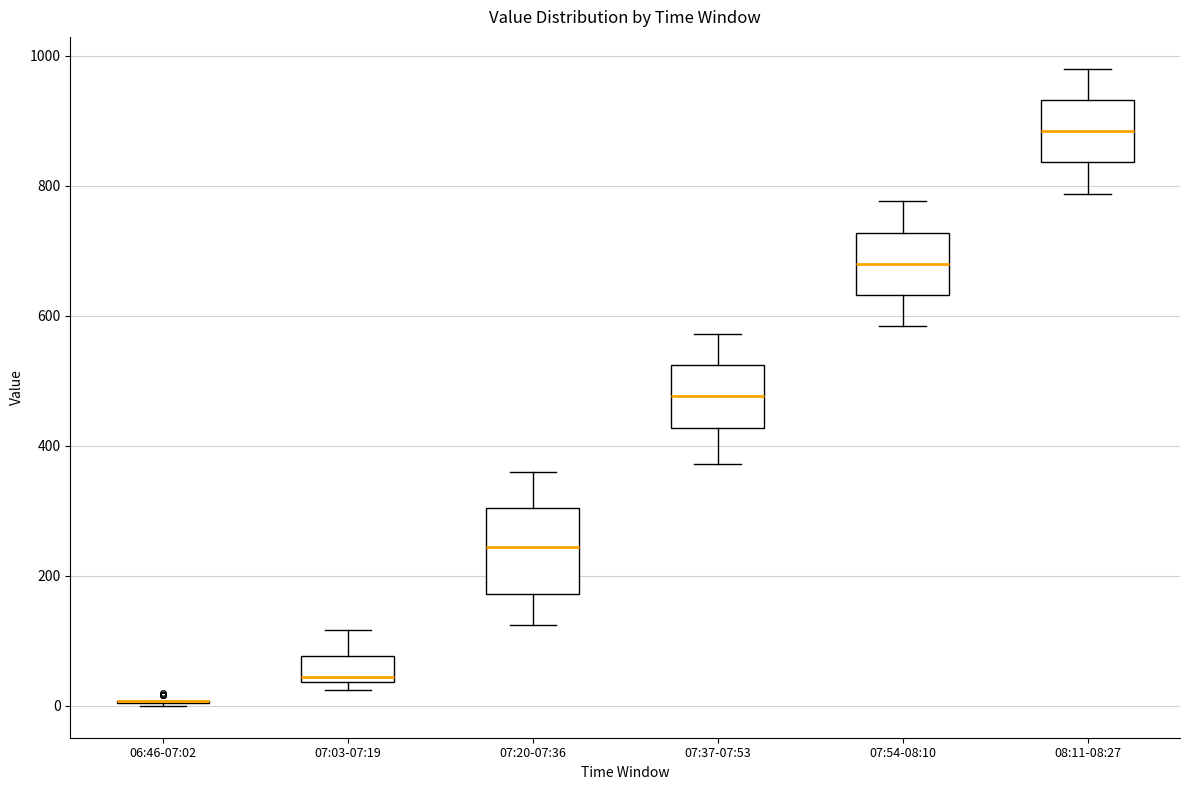

Where is the upper edge of the box for 07:54-08:10 on the y-axis? The values are not printed on the chart, so give them approximately, as read against the axis.

720